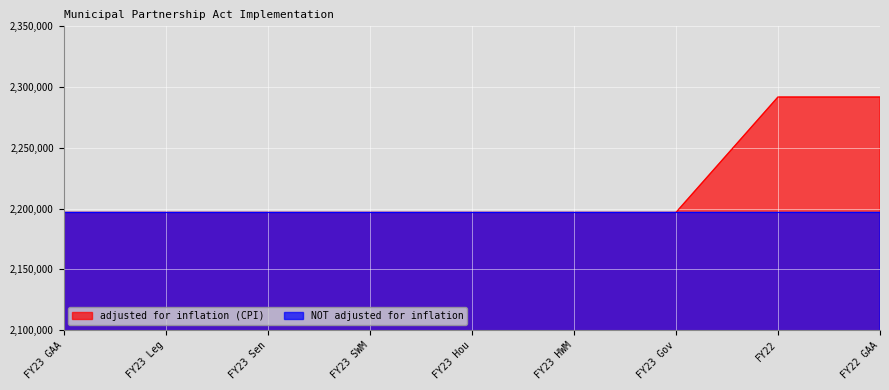

True or false: adjusted for inflation (CPI) and NOT adjusted for inflation intersect in this chart.

False